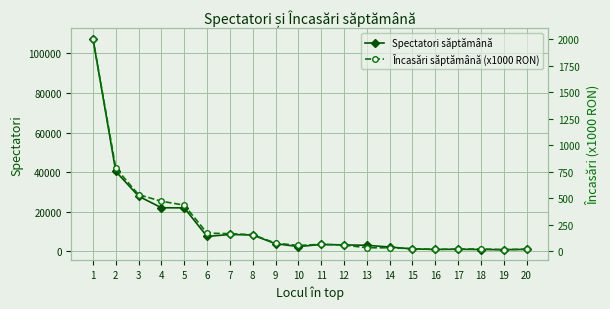

Which series has the largest total across all categories?

Spectatori săptămână